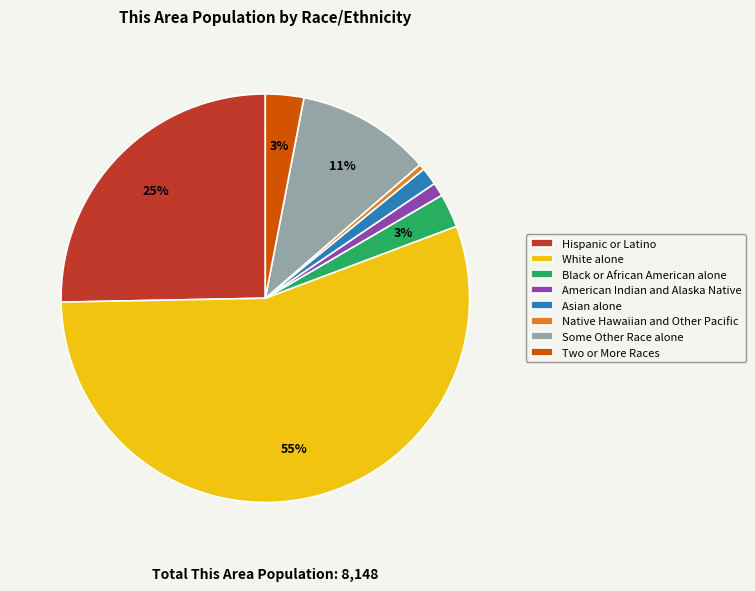

Approximately how many times larger is the value at White alone compared to Native Hawaiian and Other Pacific?

122.1